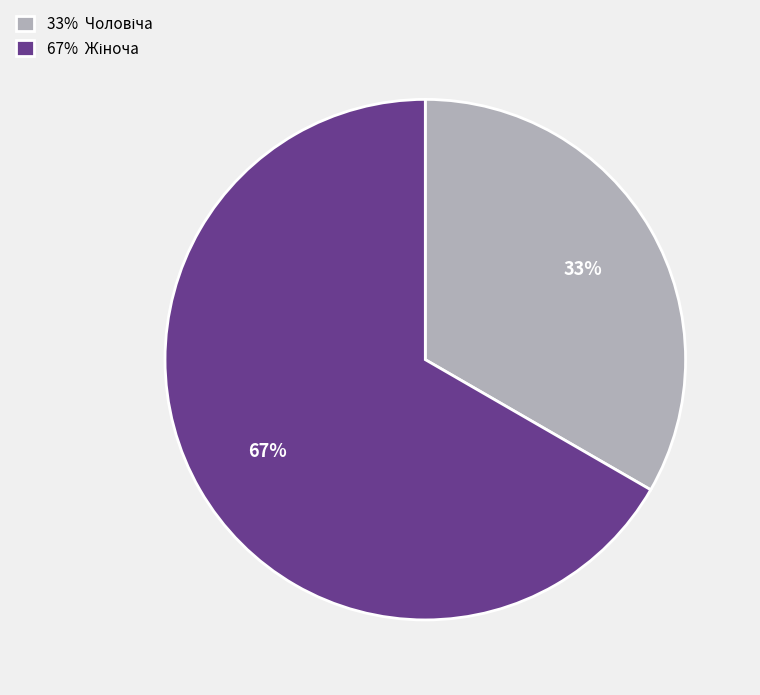

Count the number of slices in the pie.

2